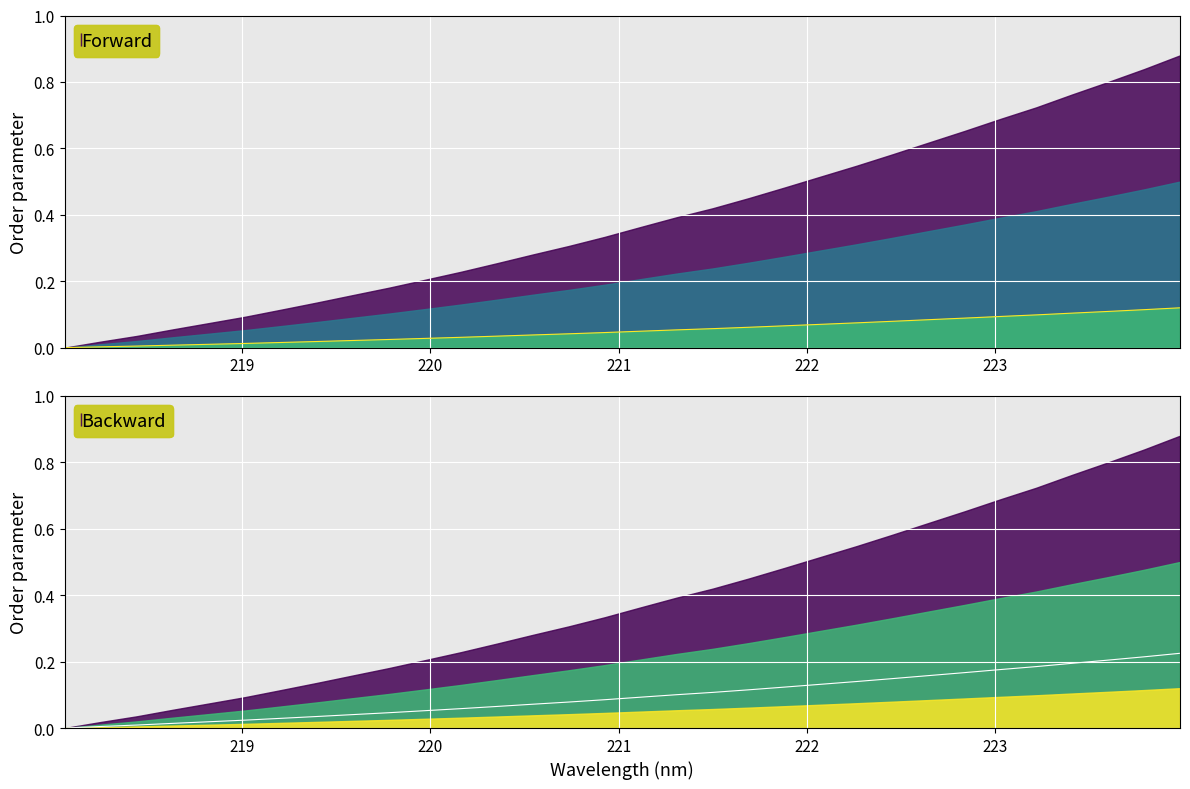

Reading left to right, extract all data points from this chart.

0.0	0.0	0.0	0.0	0.0	0.0	0.0	0.0	0.0	0.0	0.1	0.1	0.1	0.1	0.1	0.1	0.1	0.1	0.1	0.1	0.1	0.1	0.1	0.1	0.2	0.2	0.2	0.2	0.2	0.2	0.2	0.2